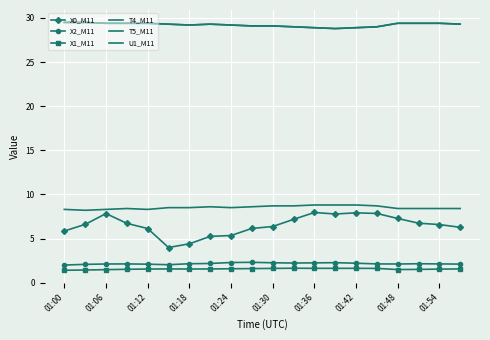

How many lines are shown in the chart?

6